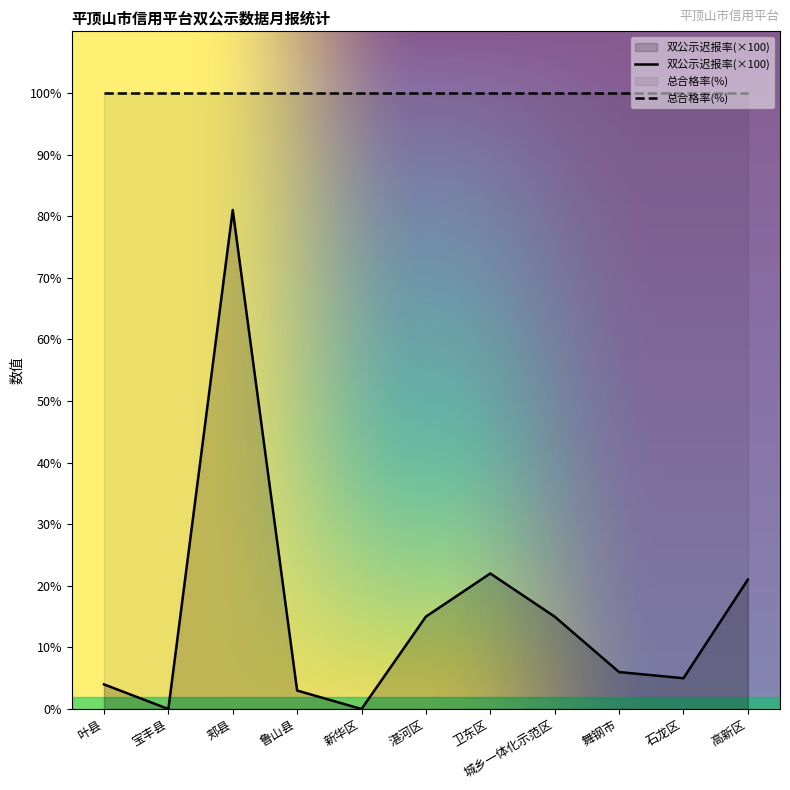

What is the sum of the values at 舞钢市 and 石龙区?

11